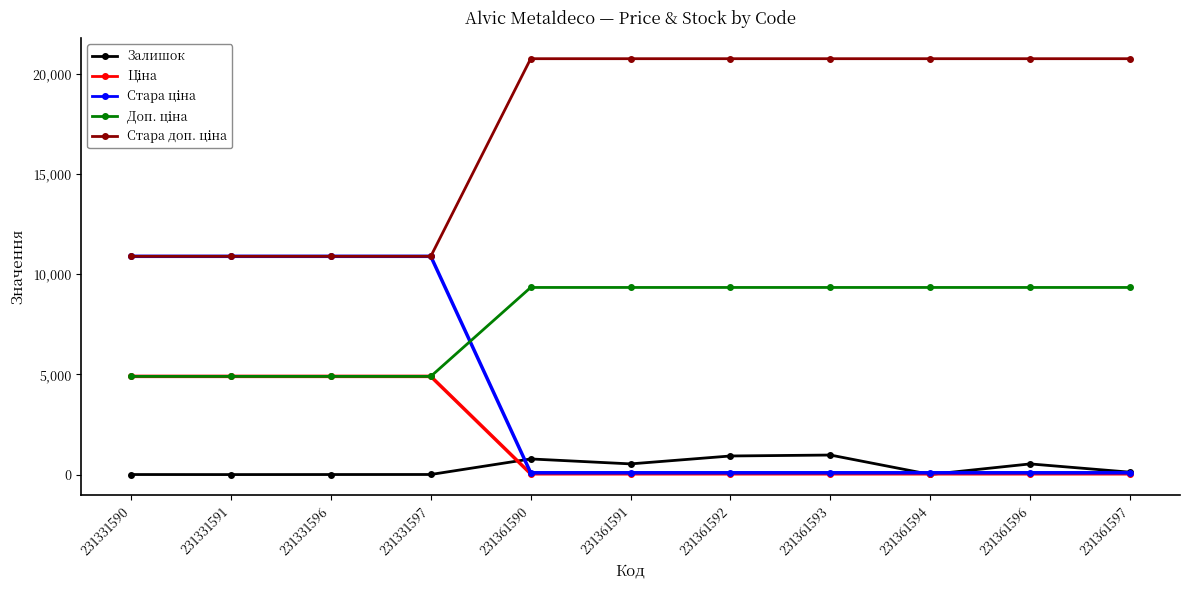

At how many categories does at least one series exceed 8419?

11